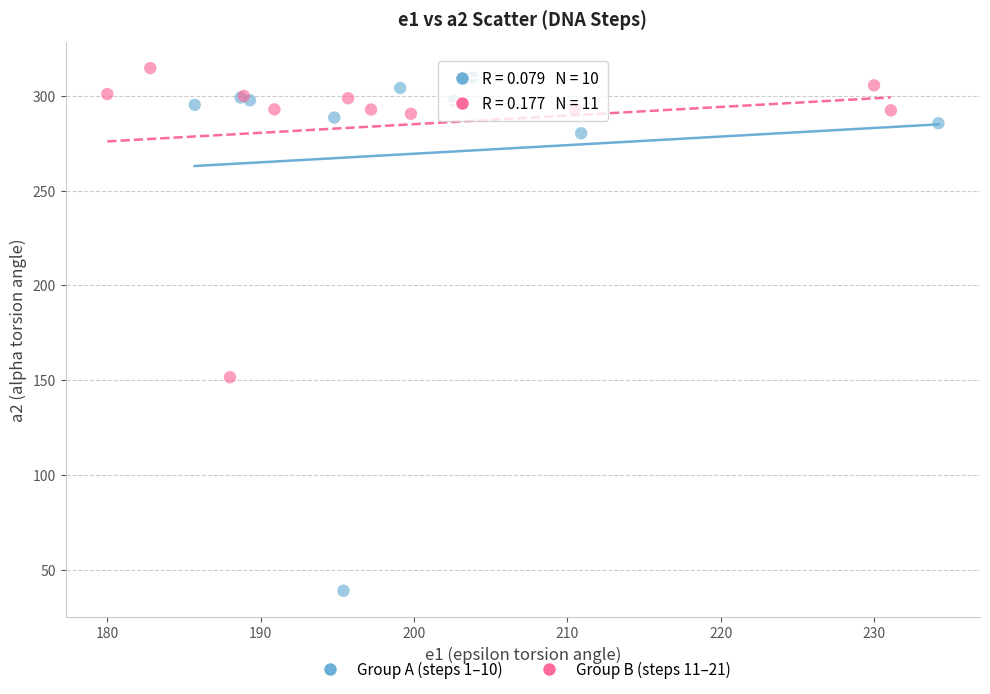

Which series contains the lowest Y value?

Group A (steps 1–10)